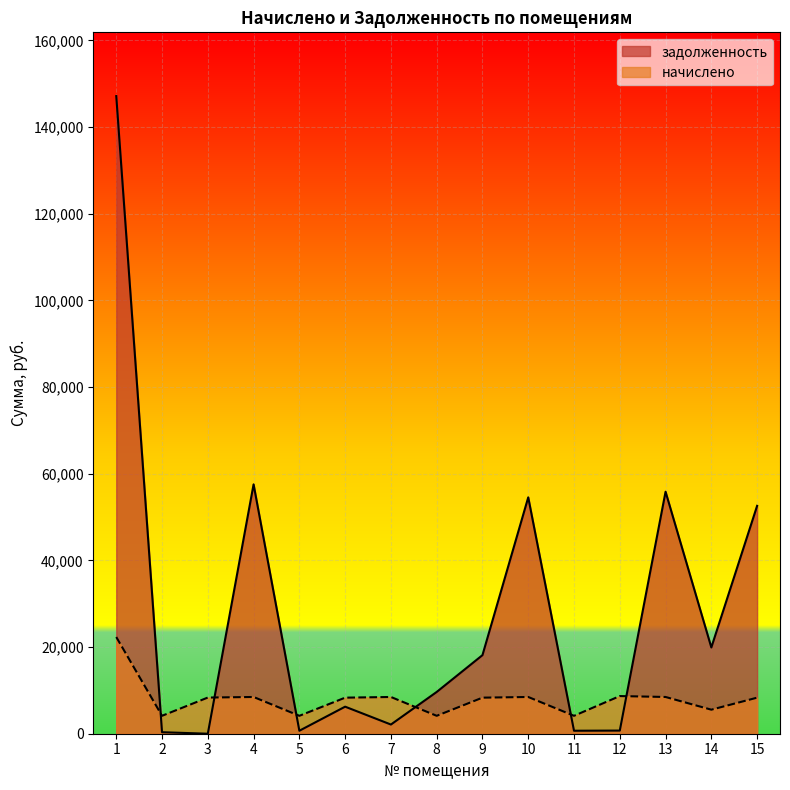

Where is the first local minimum for начислено?

2